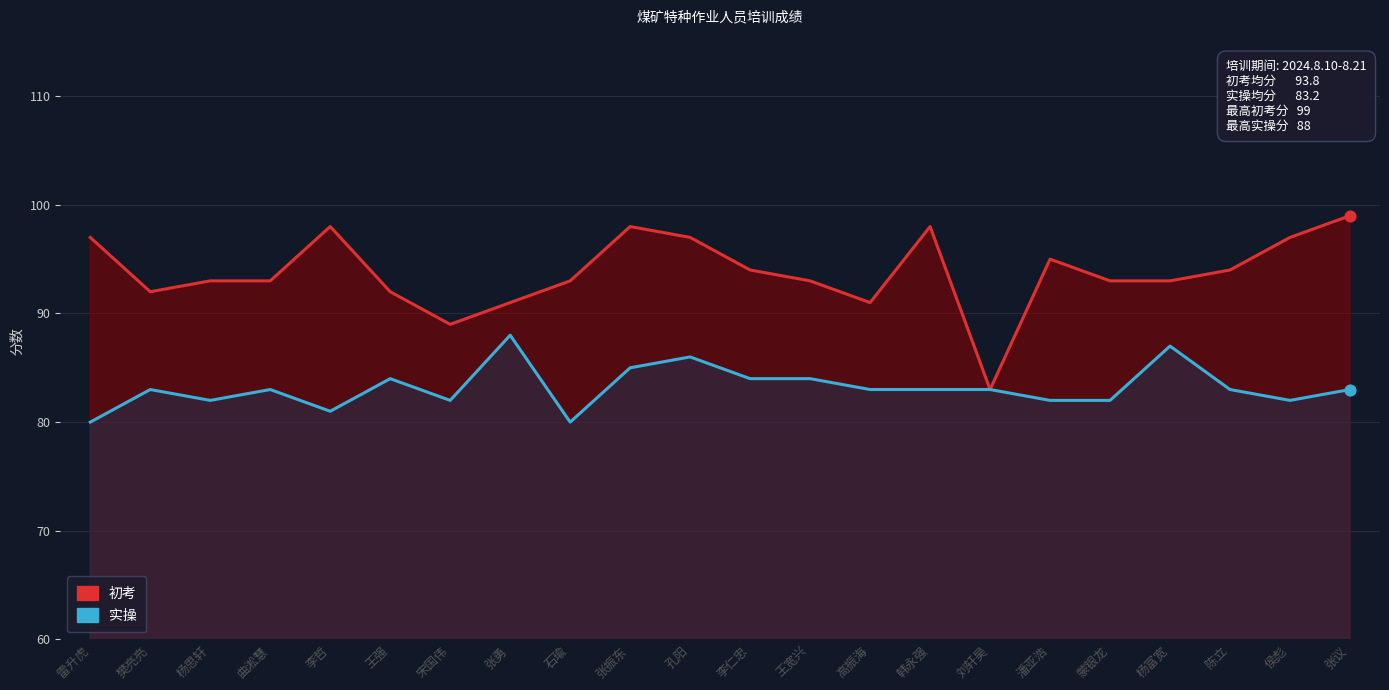

Which series has the largest total across all categories?

初考